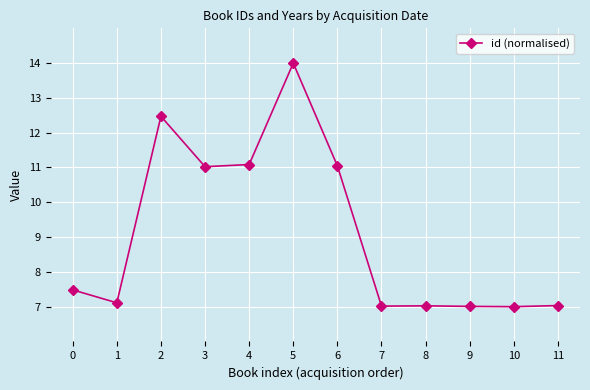

True or false: the data shows 7.0 at 9.

True